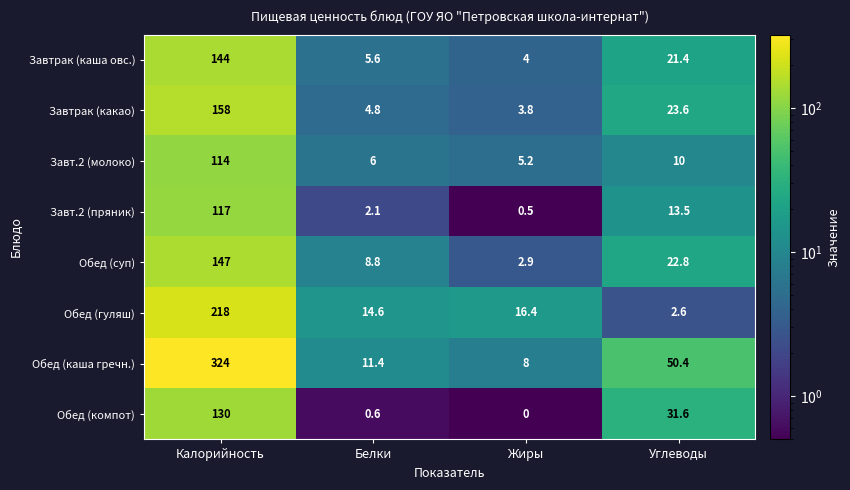

The value of Обед (суп) at Жиры is 2.9. True or false?

True